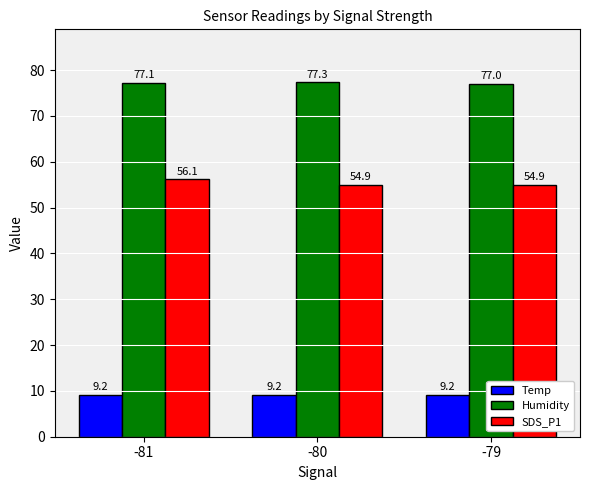

Reading left to right, transcribe all the data shown in this chart.

Temp: 9.2	9.2	9.2
Humidity: 77.1	77.3	77.0
SDS_P1: 56.1	54.9	54.9